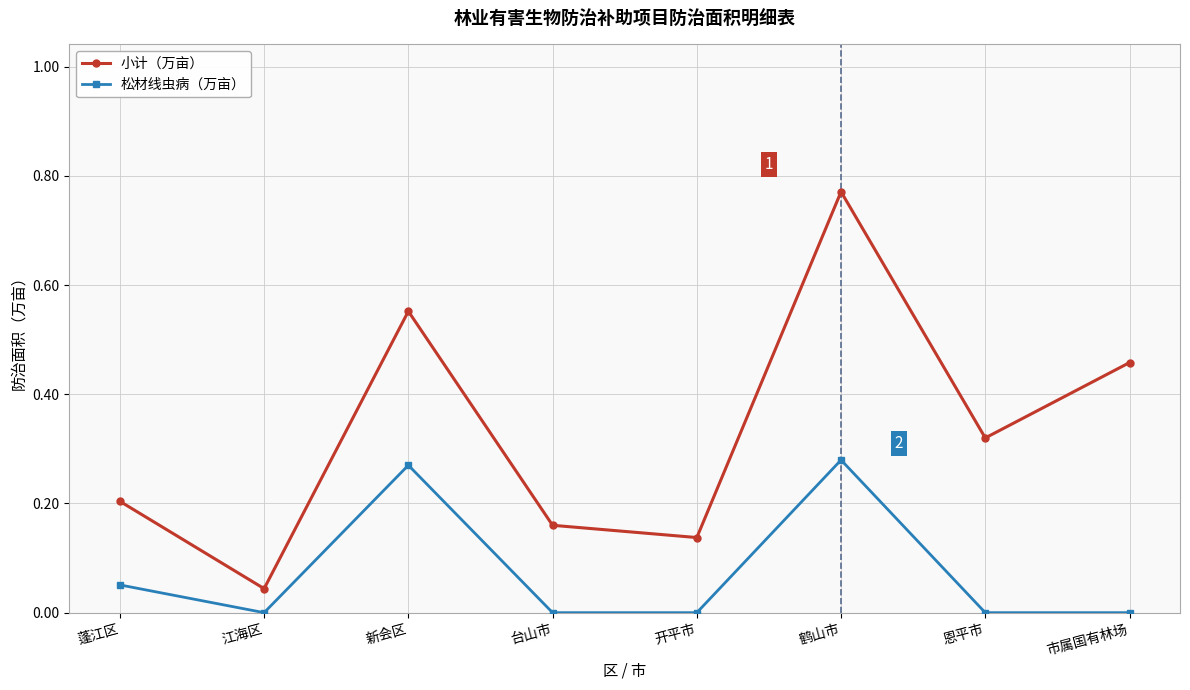

True or false: 松材线虫病（万亩） and 小计（万亩） intersect in this chart.

False